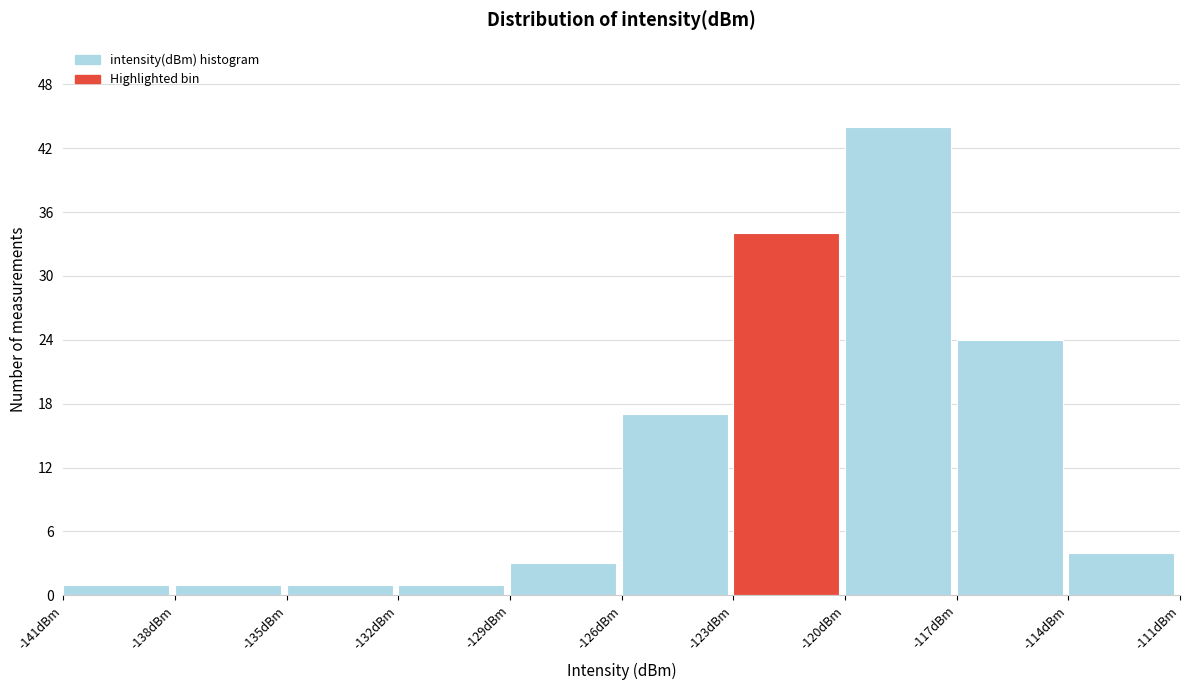

Reading left to right, transcribe this chart: for each bar, give the range it covers on the x-axis and its height. The values are not printed on the chart, so give them approximately, as read against the axis.

-141 to -138: 1
-138 to -135: 1
-135 to -132: 1
-132 to -129: 1
-129 to -126: 3
-126 to -123: 17
-123 to -120: 34
-120 to -117: 44
-117 to -114: 24
-114 to -111: 4